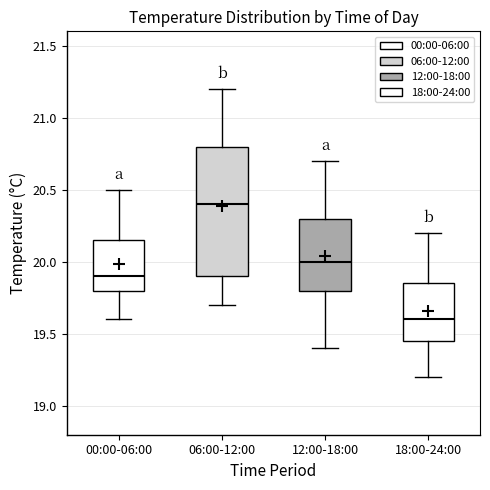

Which box has the highest median line?

06:00-12:00